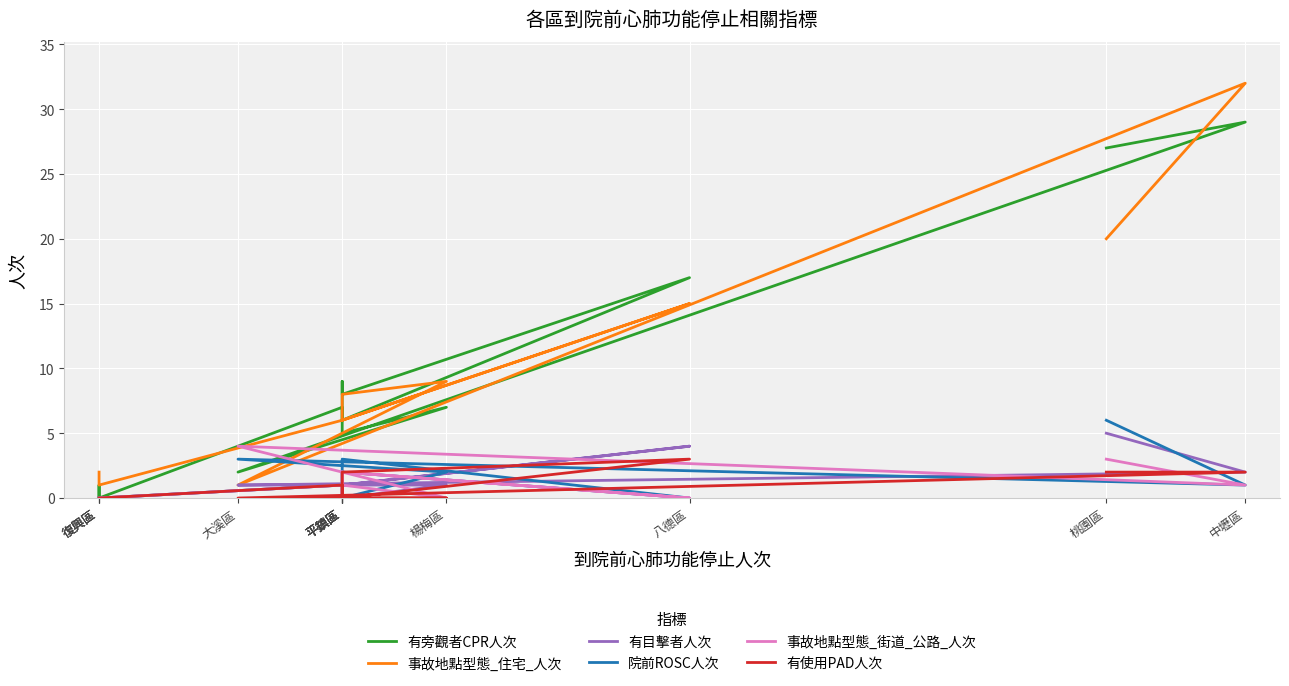

Rank the series at 八德區 from highest to lowest value.

有旁觀者CPR人次, 事故地點型態_住宅_人次, 有目擊者人次, 有使用PAD人次, 院前ROSC人次, 事故地點型態_街道_公路_人次